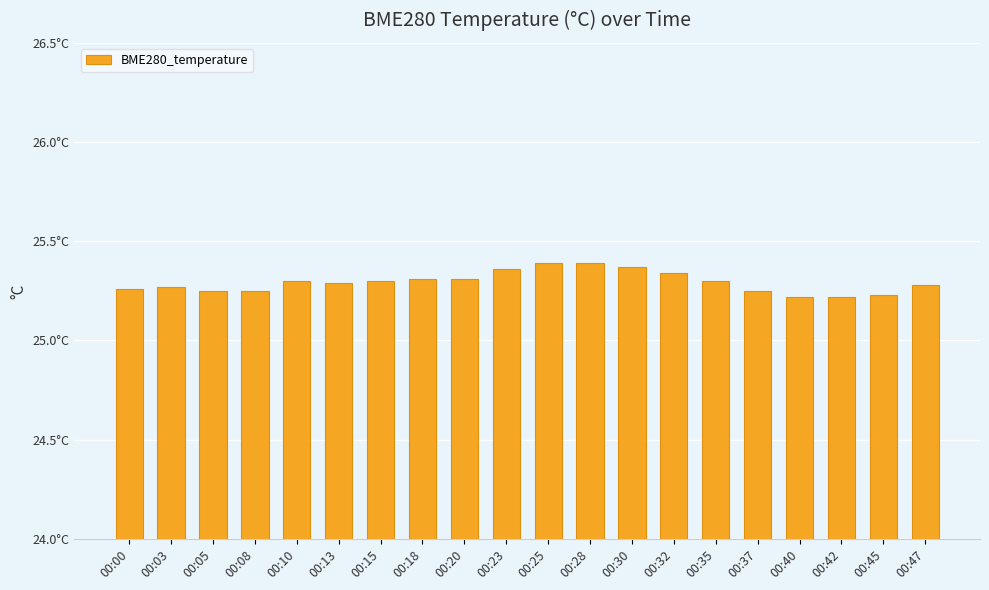

Reading left to right, extract all data points from this chart.

00:00=25.3	00:03=25.3	00:05=25.2	00:08=25.2	00:10=25.3	00:13=25.3	00:15=25.3	00:18=25.3	00:20=25.3	00:23=25.4	00:25=25.4	00:28=25.4	00:30=25.4	00:32=25.3	00:35=25.3	00:37=25.2	00:40=25.2	00:42=25.2	00:45=25.2	00:47=25.3